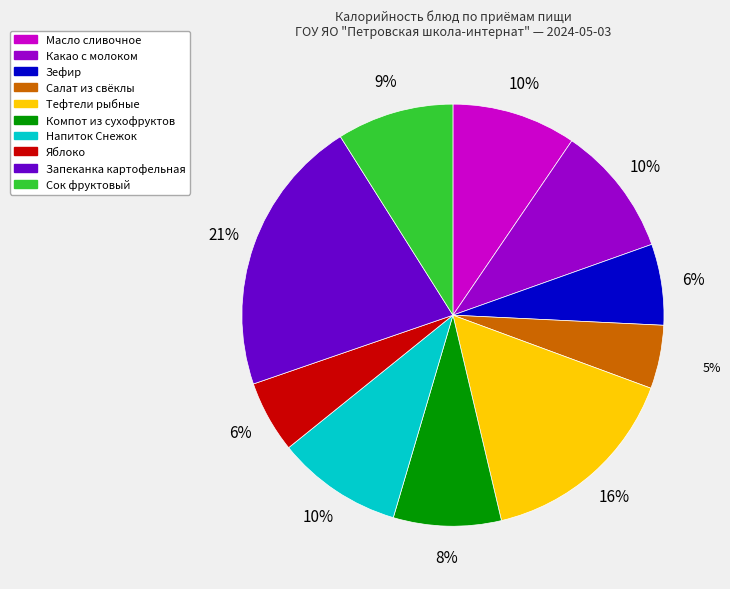

Count the number of slices in the pie.

10